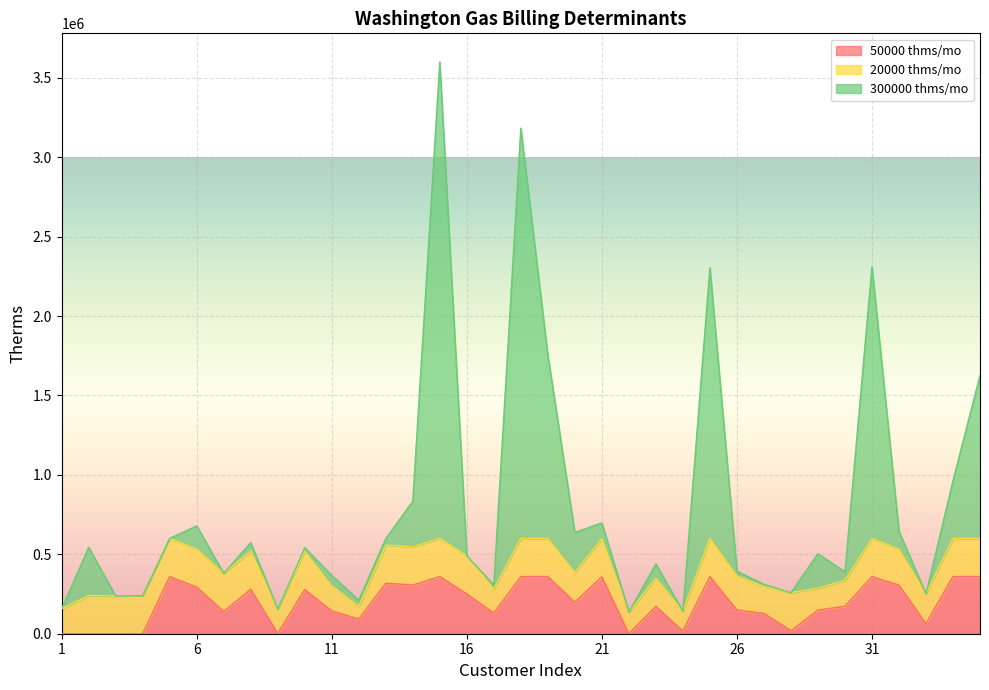

Is it true that 50000 thms/mo equals 514974 at 21?

False